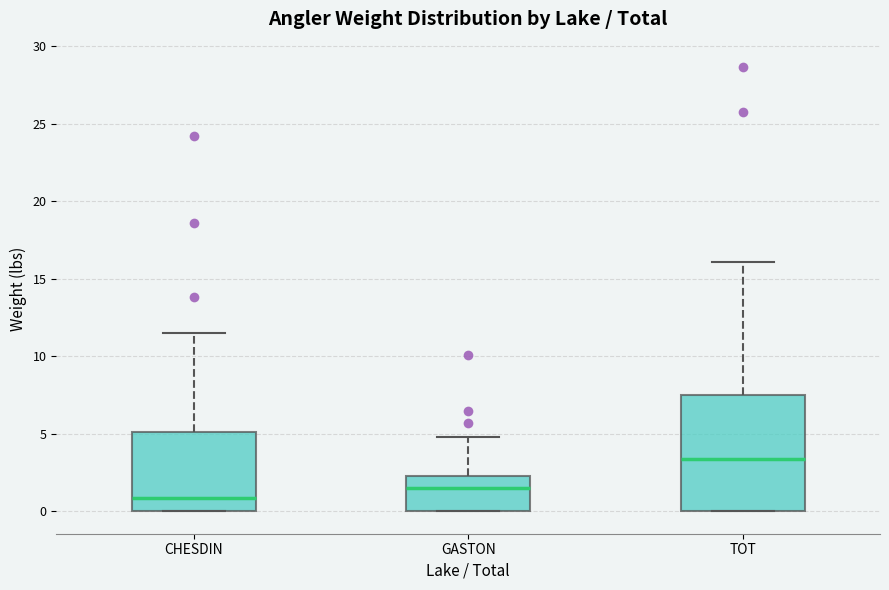

Where does the median line of the box for GASTON sit on the y-axis? The values are not printed on the chart, so give them approximately, as read against the axis.

1.5